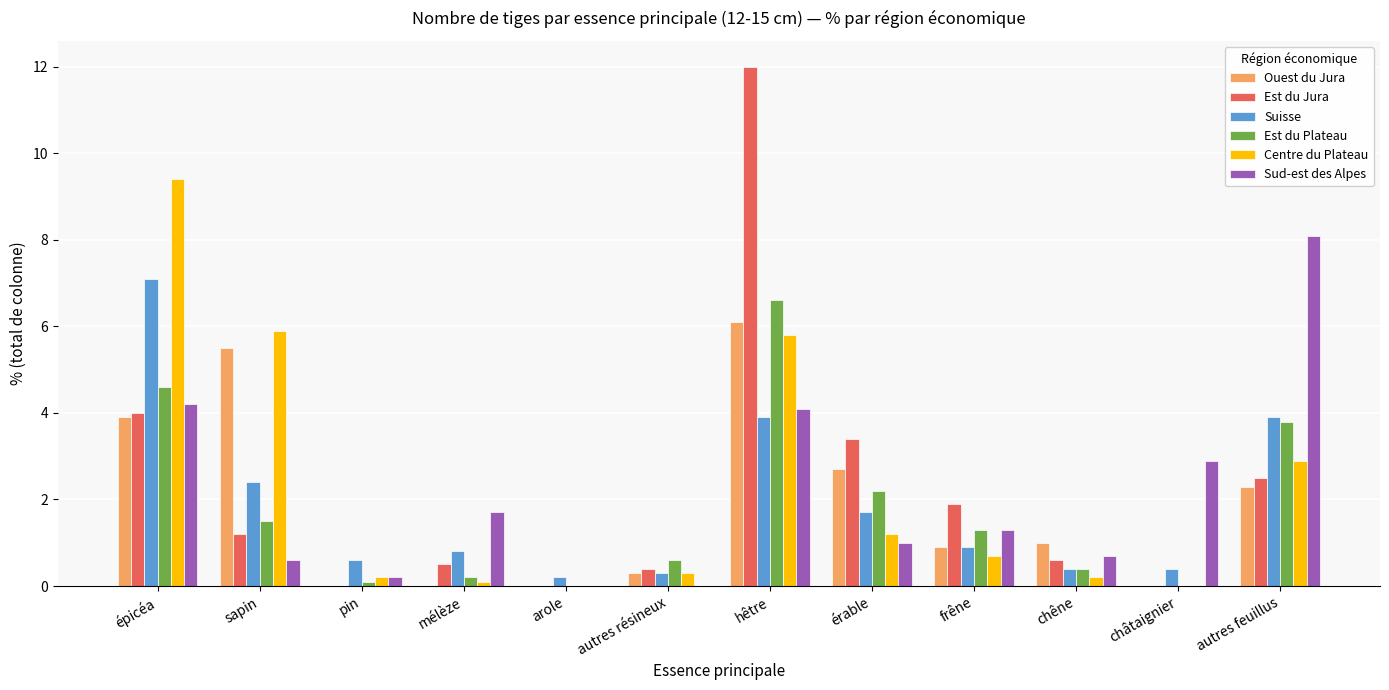

What is the average value of the Centre du Plateau series?

2.2